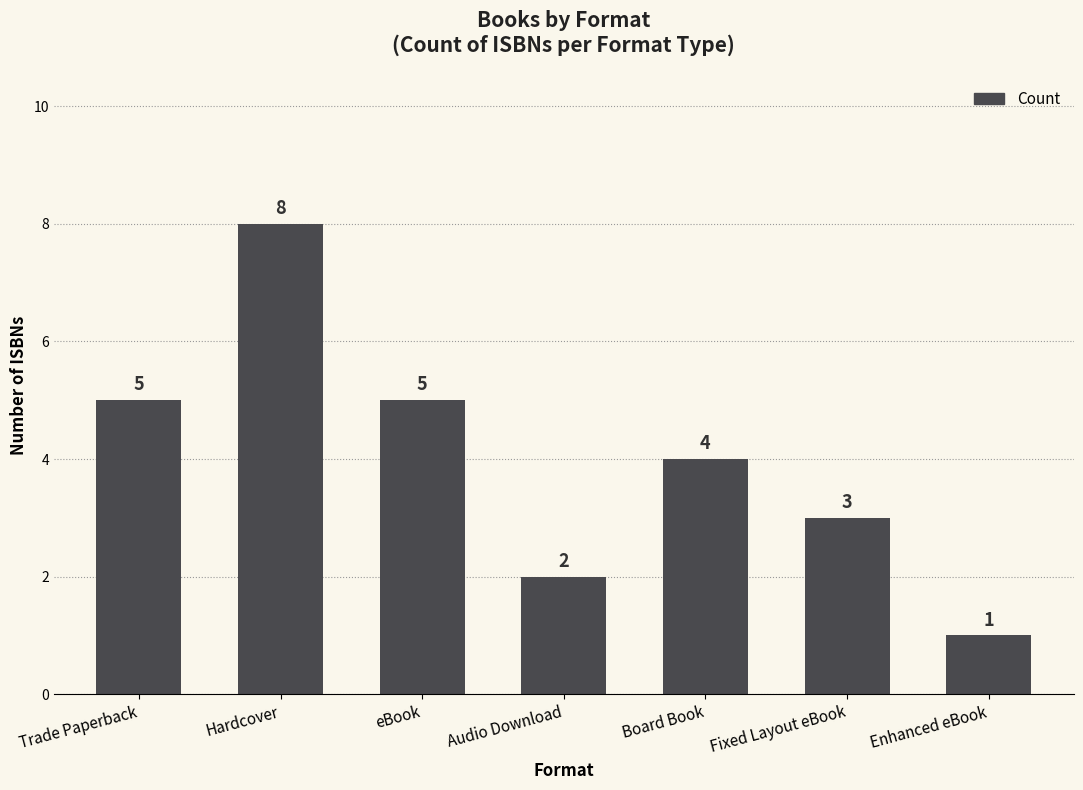

Which has a higher value, Board Book or Audio Download?

Board Book